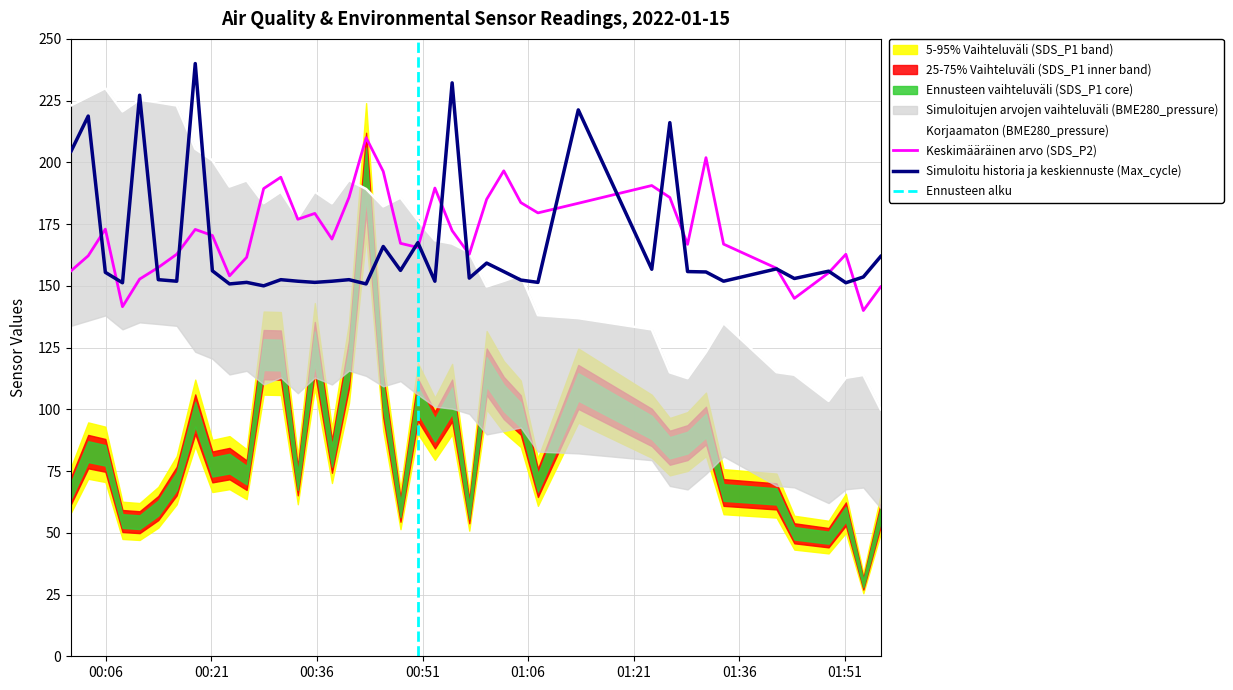

Reading left to right, list all the values displayed in this chart.

SDS_P2: 2022/01/15 00:01:05=156.1	2022/01/15 00:03:31=162.2	2022/01/15 00:05:57=173.0	2022/01/15 00:08:23=141.6	2022/01/15 00:10:49=152.7	2022/01/15 00:13:28=157.4	2022/01/15 00:16:05=162.8	2022/01/15 00:18:43=172.8	2022/01/15 00:21:09=170.4	2022/01/15 00:23:35=154.0	2022/01/15 00:26:01=161.6	2022/01/15 00:28:26=189.4	2022/01/15 00:30:52=194.0	2022/01/15 00:33:17=177.0	2022/01/15 00:35:42=179.3	2022/01/15 00:38:08=168.9	2022/01/15 00:40:33=185.8	2022/01/15 00:42:59=210.0	2022/01/15 00:45:25=196.3	2022/01/15 00:47:52=167.2	2022/01/15 00:50:20=165.5	2022/01/15 00:52:45=189.6	2022/01/15 00:55:12=172.4	2022/01/15 00:57:38=162.8	2022/01/15 01:00:06=185.0	2022/01/15 01:02:32=196.6	2022/01/15 01:04:57=183.7	2022/01/15 01:07:23=179.5	2022/01/15 01:13:07=183.4	2022/01/15 01:23:33=190.6	2022/01/15 01:26:07=185.8	2022/01/15 01:28:38=166.8	2022/01/15 01:31:15=201.9	2022/01/15 01:33:45=166.9	2022/01/15 01:41:16=157.1	2022/01/15 01:43:48=144.9	2022/01/15 01:48:40=155.3	2022/01/15 01:51:07=162.8	2022/01/15 01:53:36=140.0	2022/01/15 01:56:03=149.6
BME280_pressure: 2022/01/15 00:01:05=223.0	2022/01/15 00:03:31=226.5	2022/01/15 00:05:57=230.0	2022/01/15 00:08:23=220.6	2022/01/15 00:10:49=225.3	2022/01/15 00:13:28=224.2	2022/01/15 00:16:05=223.0	2022/01/15 00:18:43=205.5	2022/01/15 00:21:09=200.8	2022/01/15 00:23:35=190.2	2022/01/15 00:26:01=192.7	2022/01/15 00:28:26=183.5	2022/01/15 00:30:52=188.1	2022/01/15 00:33:17=177.5	2022/01/15 00:35:42=188.1	2022/01/15 00:38:08=183.4	2022/01/15 00:40:33=192.8	2022/01/15 00:42:59=189.2	2022/01/15 00:45:25=182.2	2022/01/15 00:47:52=185.7	2022/01/15 00:50:20=176.5	2022/01/15 00:52:45=168.4	2022/01/15 00:55:12=167.1	2022/01/15 00:57:38=163.6	2022/01/15 01:00:06=149.7	2022/01/15 01:02:32=152.0	2022/01/15 01:04:57=154.3	2022/01/15 01:07:23=138.1	2022/01/15 01:13:07=136.9	2022/01/15 01:23:33=132.3	2022/01/15 01:26:07=114.9	2022/01/15 01:28:38=112.6	2022/01/15 01:31:15=123.1	2022/01/15 01:33:45=134.9	2022/01/15 01:41:16=115.0	2022/01/15 01:43:48=114.0	2022/01/15 01:48:40=103.4	2022/01/15 01:51:07=112.7	2022/01/15 01:53:36=113.9	2022/01/15 01:56:03=100.0
Max_cycle: 2022/01/15 00:01:05=204.5	2022/01/15 00:03:31=218.8	2022/01/15 00:05:57=155.5	2022/01/15 00:08:23=151.2	2022/01/15 00:10:49=227.2	2022/01/15 00:13:28=152.5	2022/01/15 00:16:05=151.9	2022/01/15 00:18:43=240.0	2022/01/15 00:21:09=156.1	2022/01/15 00:23:35=150.8	2022/01/15 00:26:01=151.4	2022/01/15 00:28:26=150.0	2022/01/15 00:30:52=152.5	2022/01/15 00:33:17=151.9	2022/01/15 00:35:42=151.4	2022/01/15 00:38:08=151.9	2022/01/15 00:40:33=152.5	2022/01/15 00:42:59=150.8	2022/01/15 00:45:25=165.9	2022/01/15 00:47:52=156.2	2022/01/15 00:50:20=167.5	2022/01/15 00:52:45=151.9	2022/01/15 00:55:12=232.2	2022/01/15 00:57:38=153.1	2022/01/15 01:00:06=159.2	2022/01/15 01:02:32=155.8	2022/01/15 01:04:57=152.3	2022/01/15 01:07:23=151.4	2022/01/15 01:13:07=221.2	2022/01/15 01:23:33=156.7	2022/01/15 01:26:07=216.1	2022/01/15 01:28:38=155.8	2022/01/15 01:31:15=155.6	2022/01/15 01:33:45=151.9	2022/01/15 01:41:16=156.9	2022/01/15 01:43:48=153.0	2022/01/15 01:48:40=155.9	2022/01/15 01:51:07=151.2	2022/01/15 01:53:36=153.6	2022/01/15 01:56:03=161.9